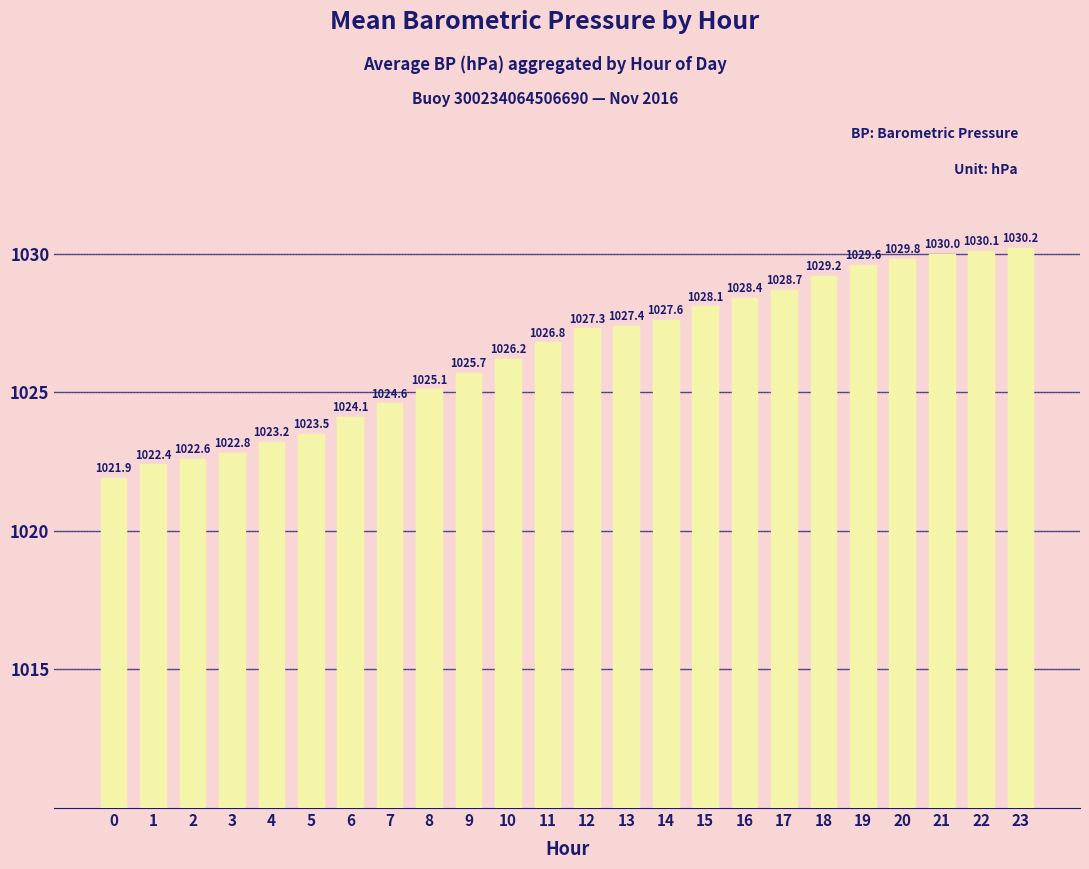

What is the sum of the values at 9 and 10?

2051.9